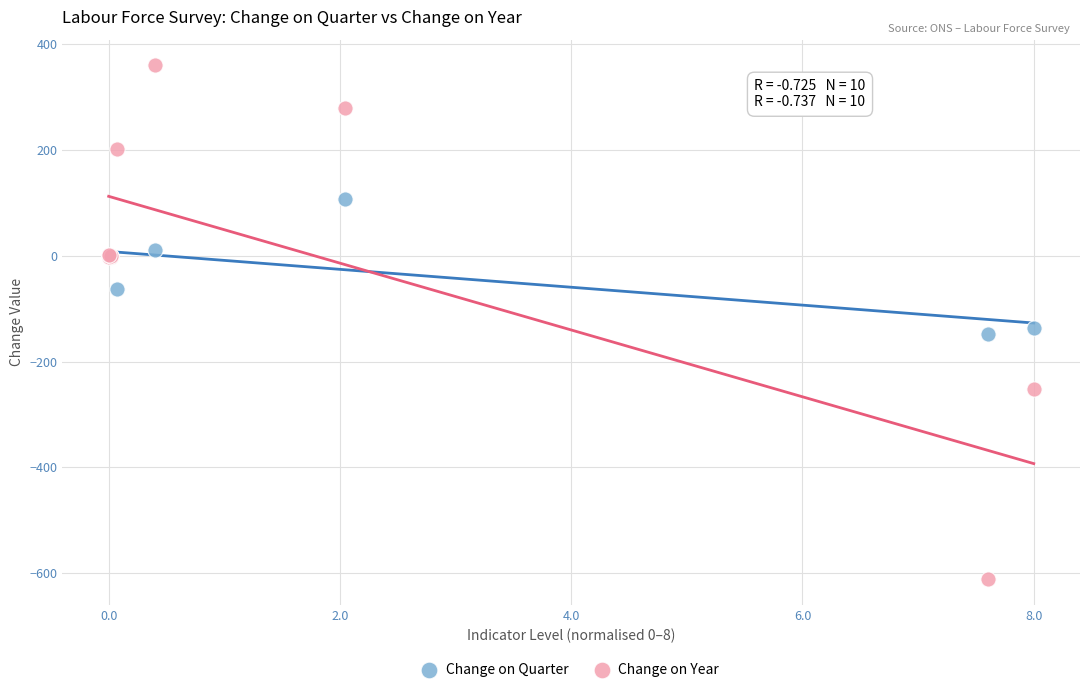

Which series contains the highest Y value?

Change on Year